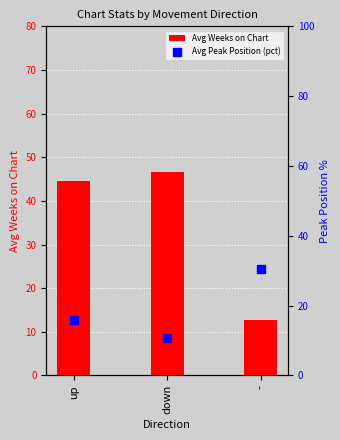

What is the total value across all series at down?

57.3